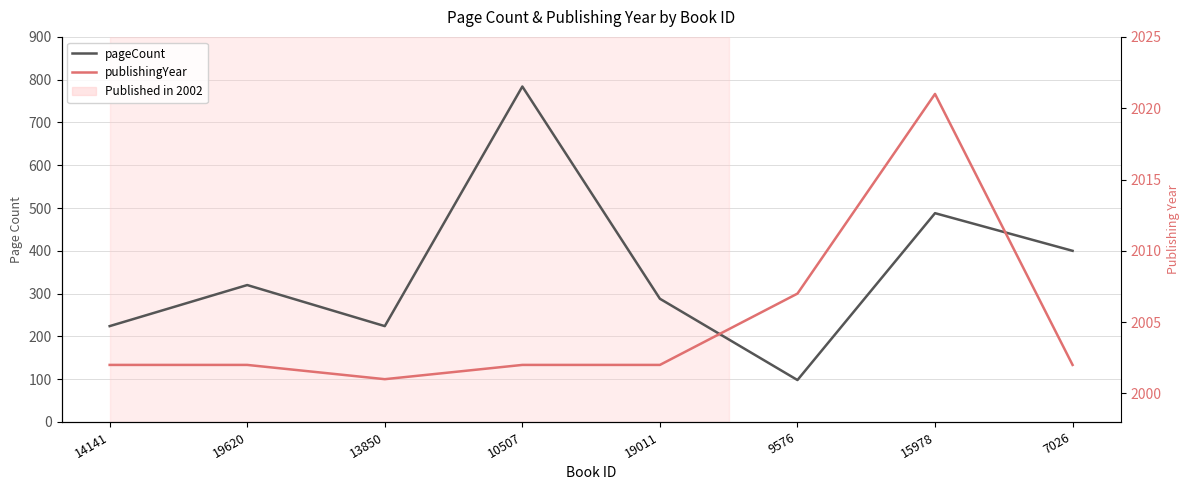

Rank the series by their average value, from highest to lowest.

publishingYear, pageCount